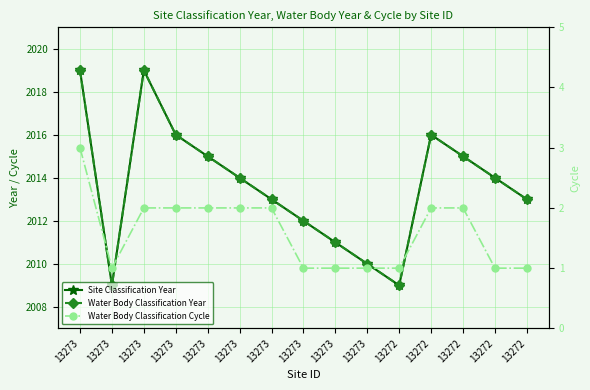

Count the Site Classification Year values in the range 2011 to 2016.

10